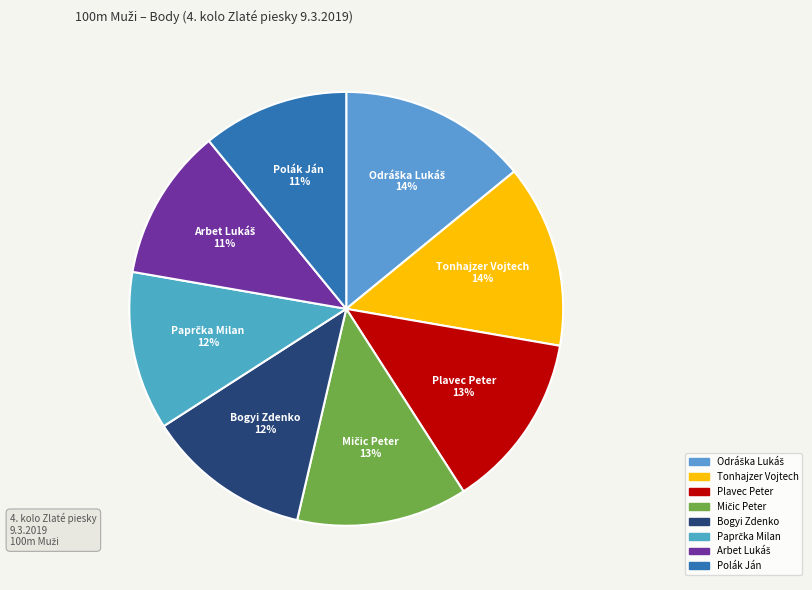

To the nearest percent, what percentage of the pie is Bogyi Zdenko?

12%